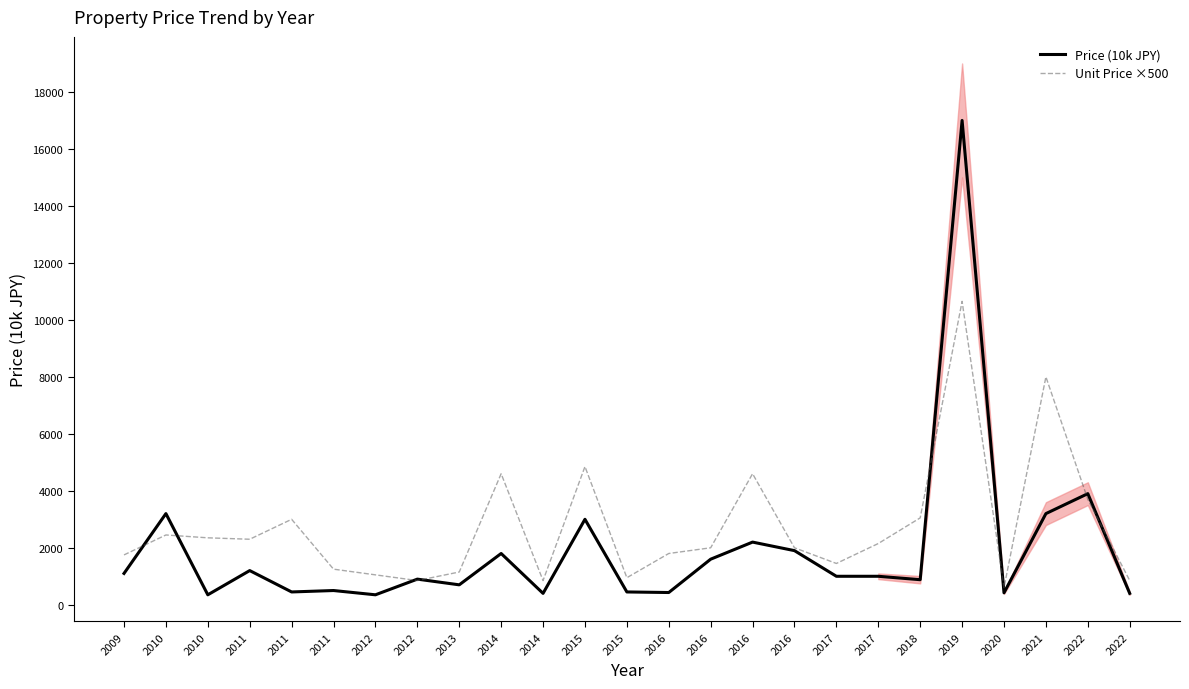

In Price (10k JPY), how many points are lower than both neighbors (excluding endpoints)?

8